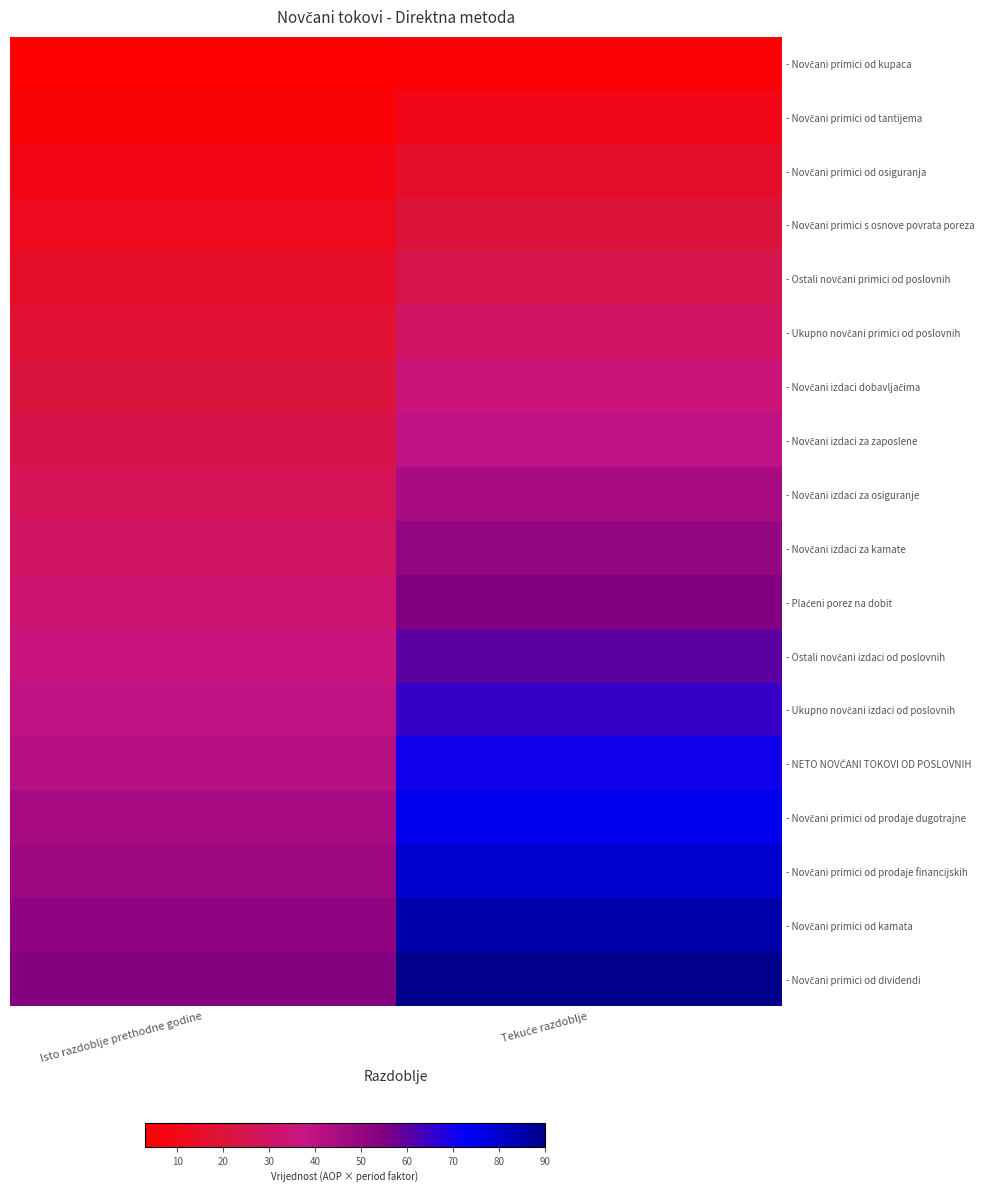

What is the minimum value shown in the chart?

3